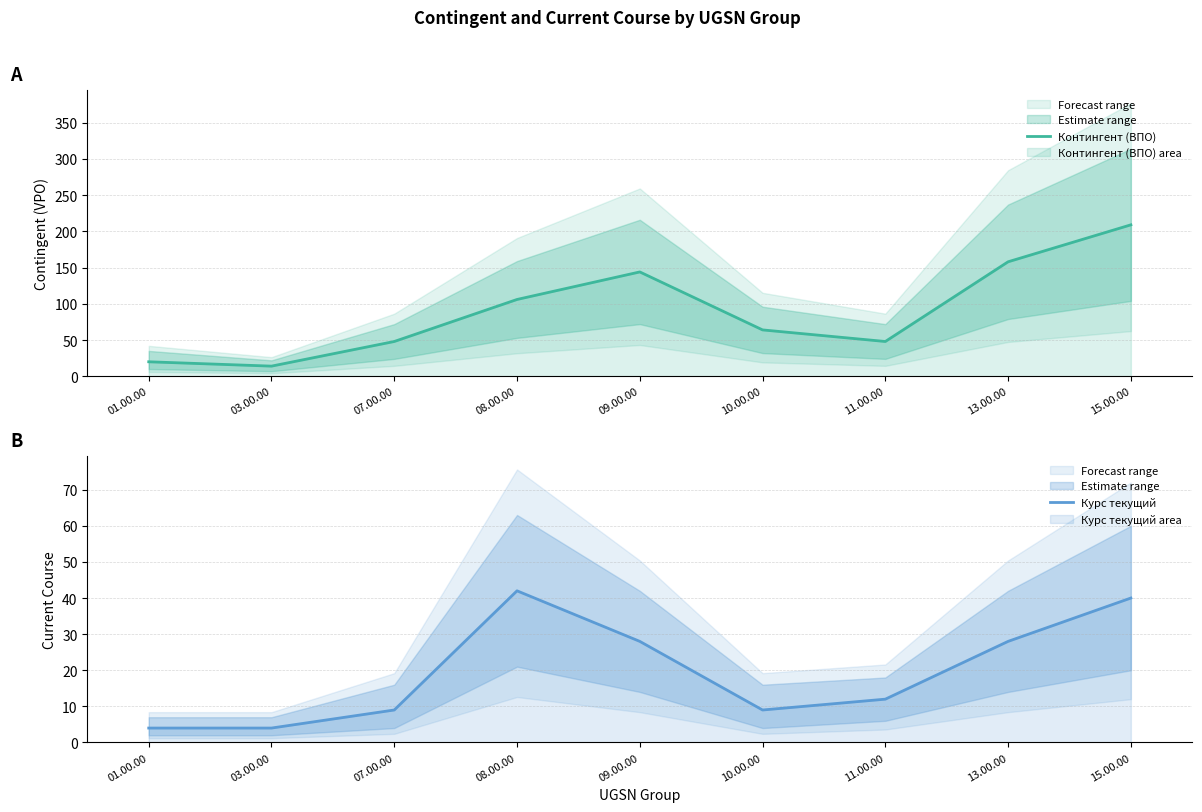

Which series has the largest total across all categories?

Контингент (ВПО)